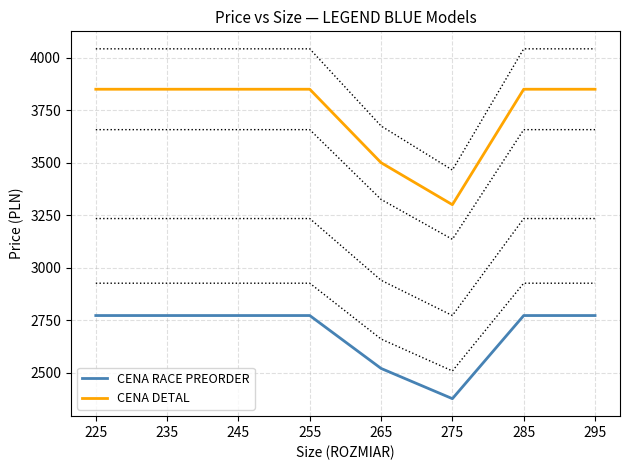

How many lines are shown in the chart?

2